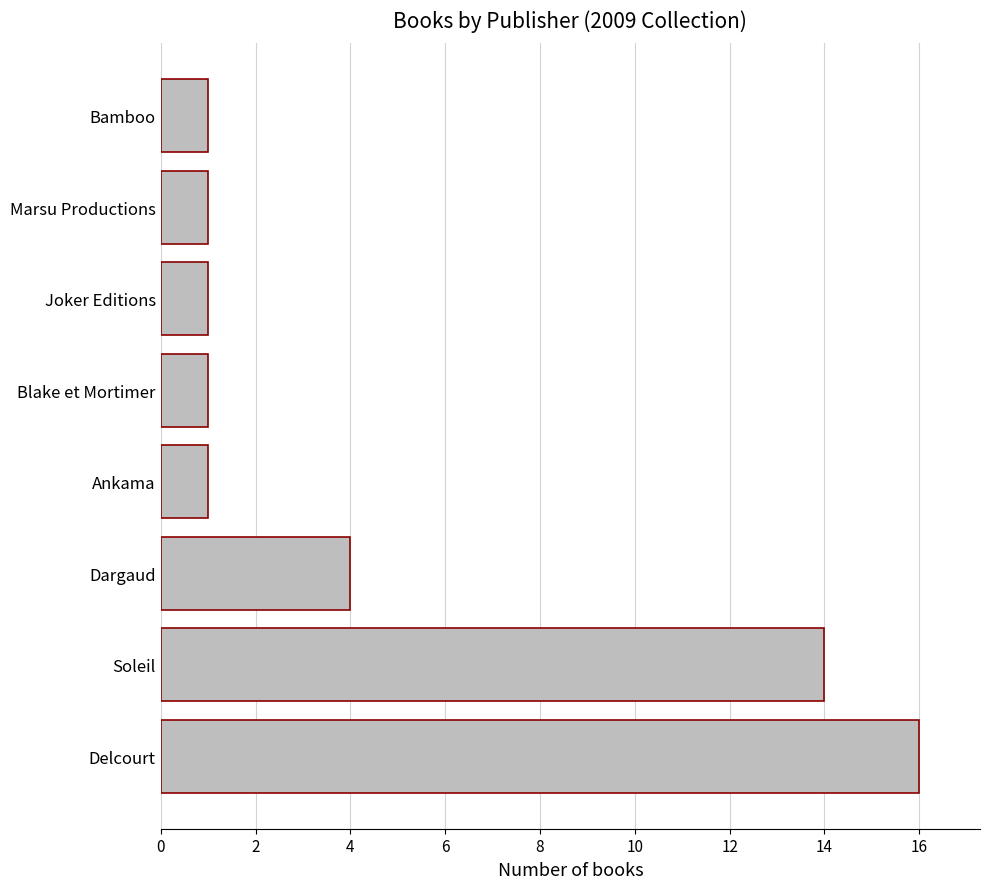

What is the sum of all values?

39